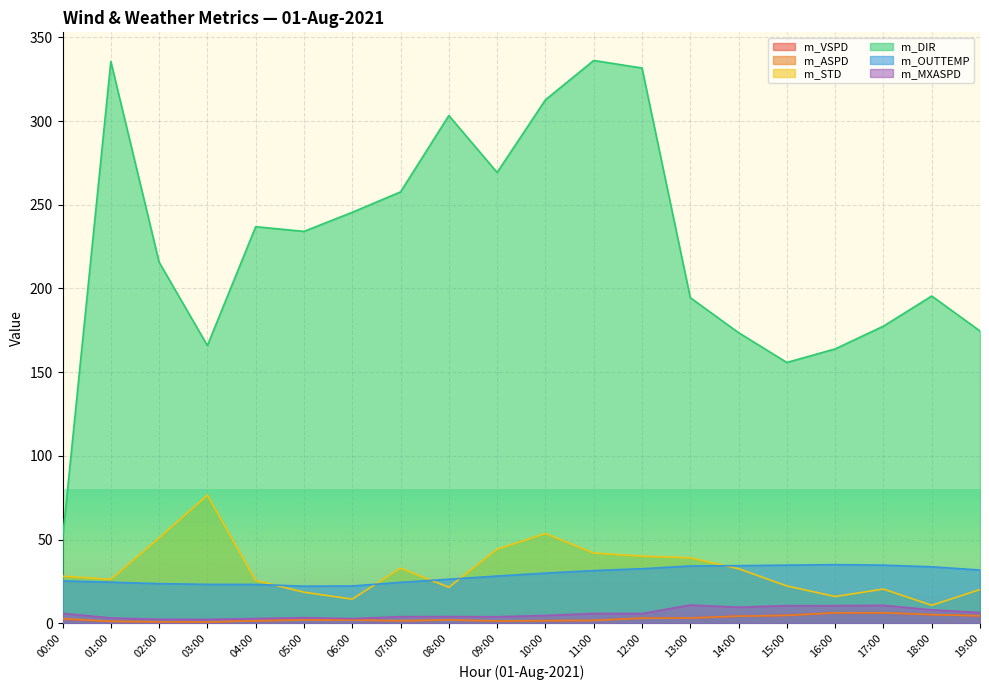

True or false: m_DIR and m_VSPD intersect in this chart.

False